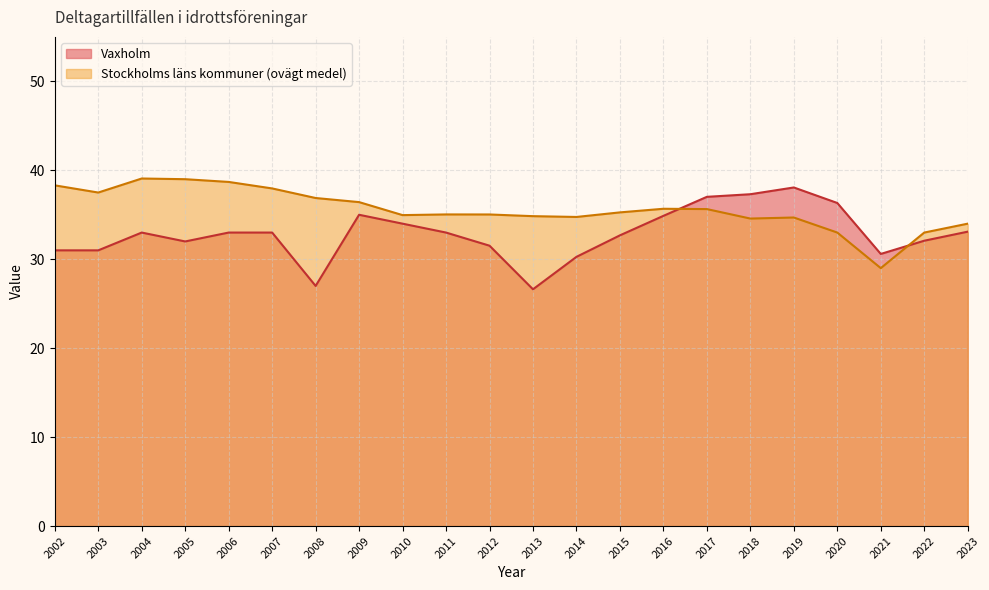

What is the approximate value of Vaxholm at 2010?

34.0